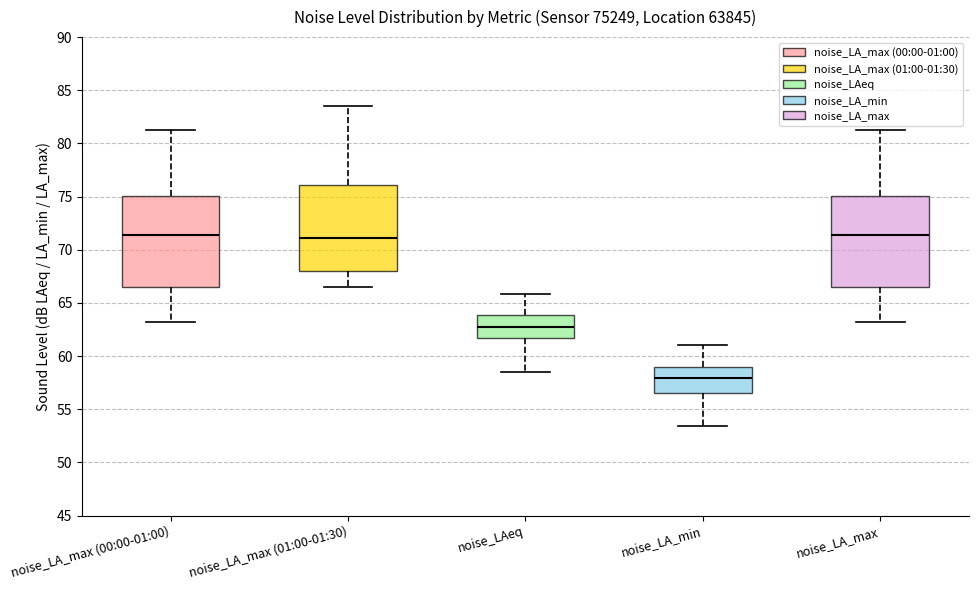

Reading left to right, read every box against the y-axis: the position of its median line, the range the box covers, and the ends of its whiskers. The values are not printed on the chart, so give them approximately, as read against the axis.

noise_LA_max (00:00-01:00): median 71.5, box 66.5 to 75.0, whiskers 63.5 to 81.0
noise_LA_max (01:00-01:30): median 71.0, box 68.0 to 76.0, whiskers 66.5 to 83.5
noise_LAeq: median 62.5, box 61.5 to 64.0, whiskers 58.5 to 66.0
noise_LA_min: median 58.0, box 56.5 to 59.0, whiskers 53.5 to 61.0
noise_LA_max: median 71.5, box 66.5 to 75.0, whiskers 63.5 to 81.0